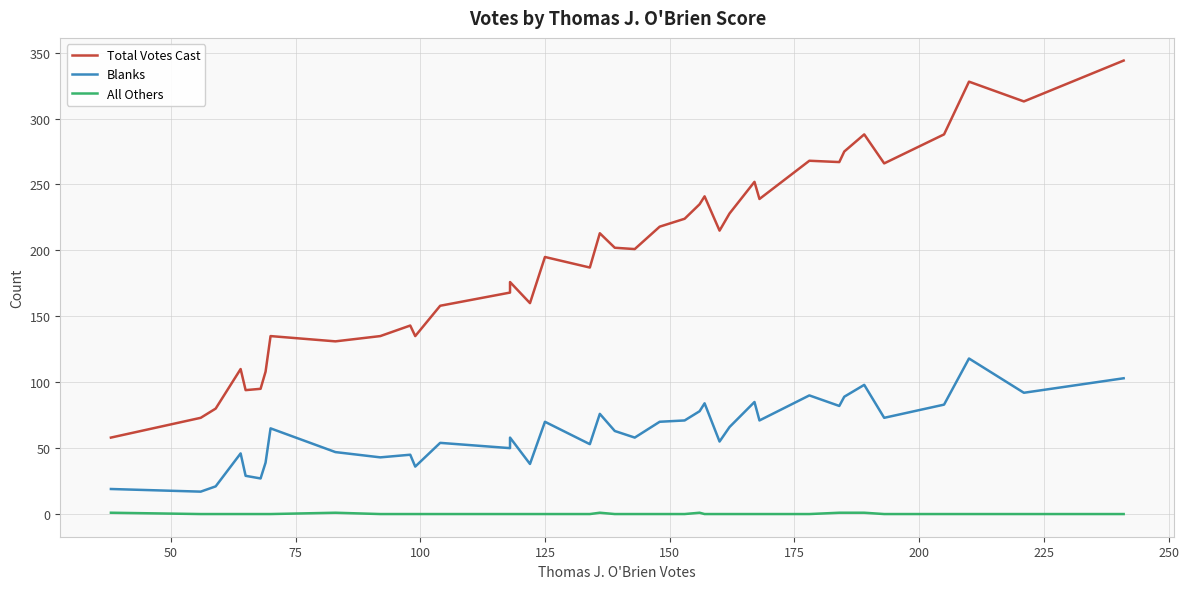

True or false: Total Votes Cast has a value of 349 at 30.

False